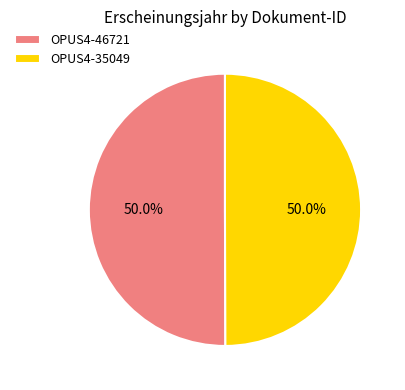

Is the sum of OPUS4-35049 and OPUS4-46721 greater than half?

Yes